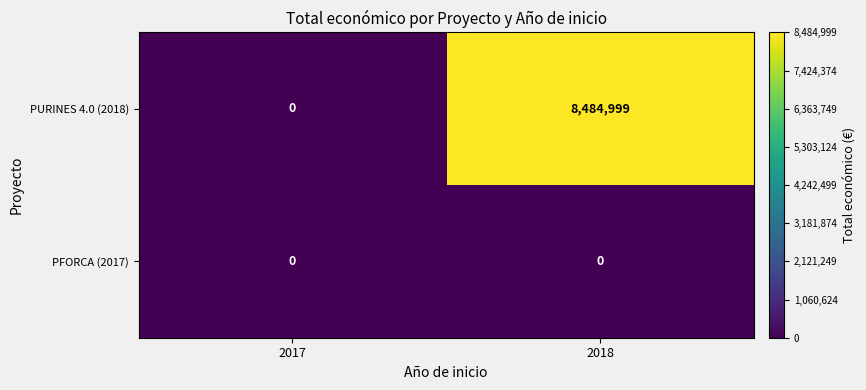

List the series in order of their peak value, highest first.

PURINES 4.0 (2018), PFORCA (2017)